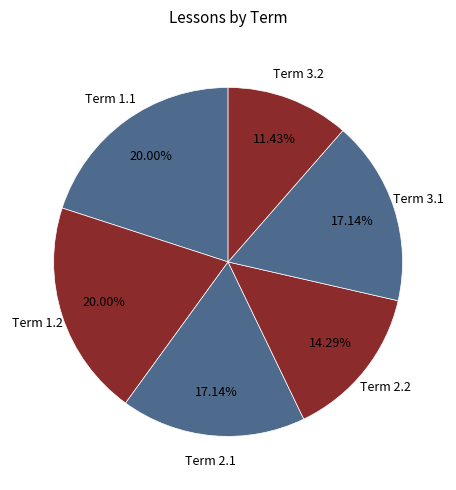

How many segments does this pie chart have?

6